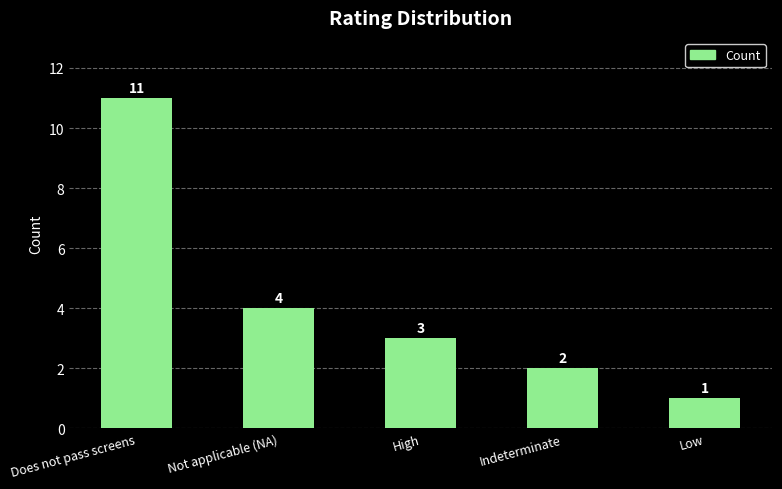

The chart shows a value of 3 at High. True or false?

True